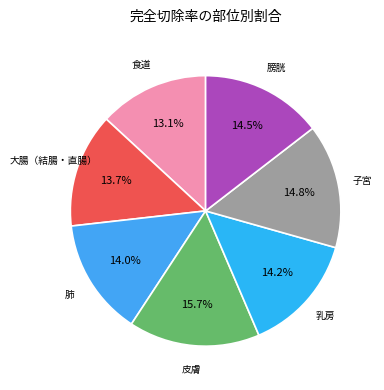

To the nearest percent, what is the difference between the largest and smallest slice percentages?

3%